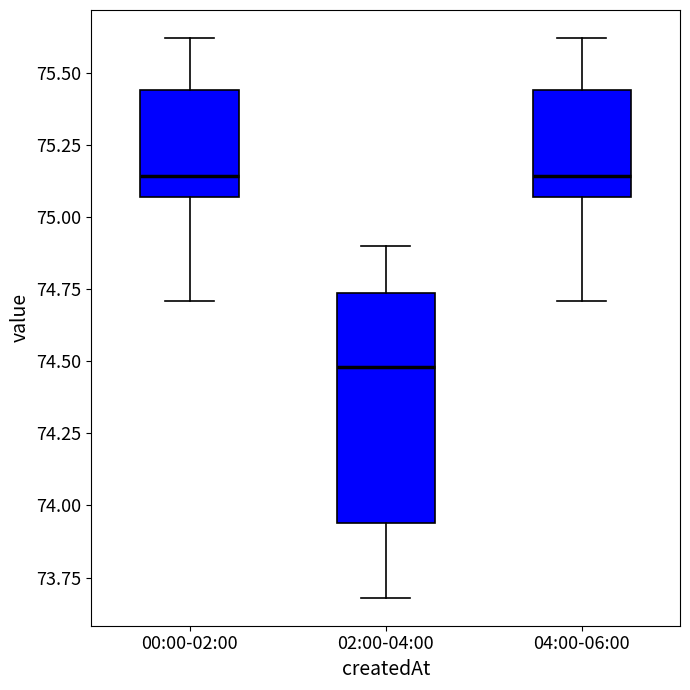

Which box has the lowest median line?

02:00-04:00